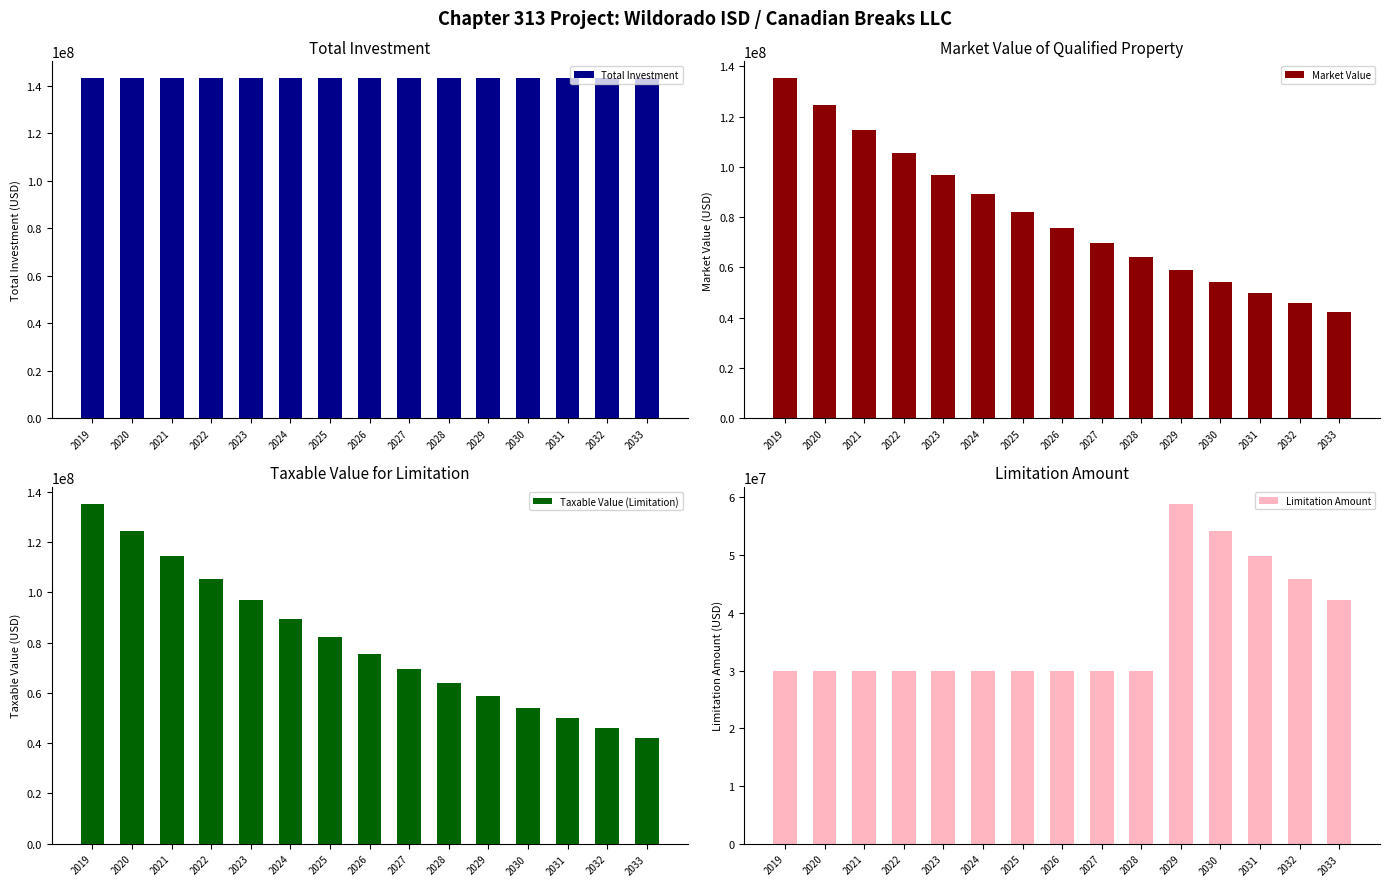

List the labels in order of Total Investment value, largest first.

2019, 2020, 2021, 2022, 2023, 2024, 2025, 2026, 2027, 2028, 2029, 2030, 2031, 2032, 2033